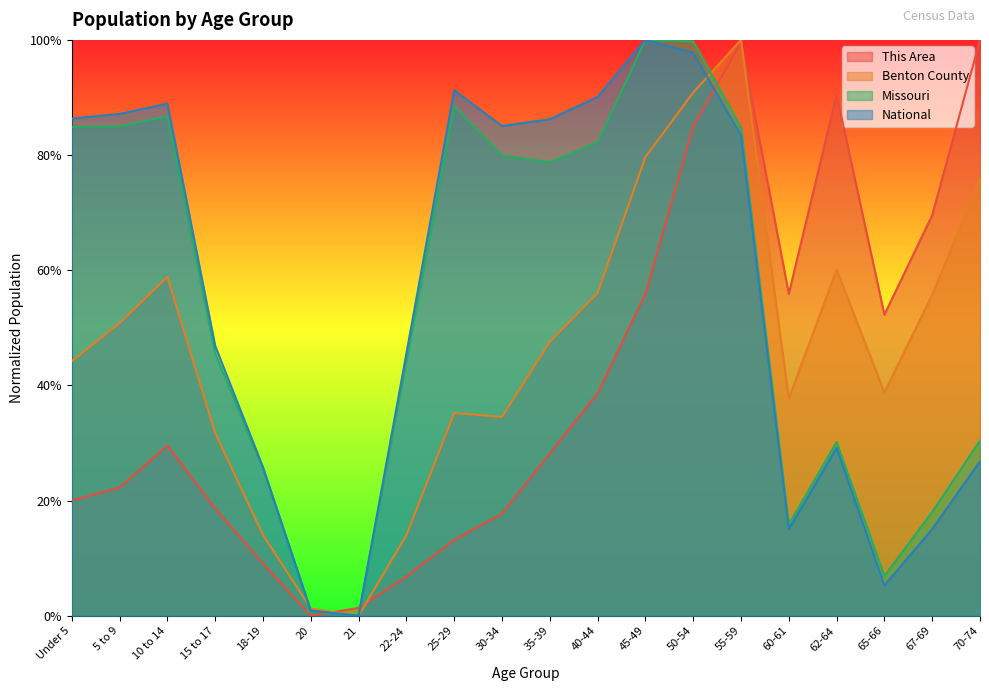

Is the value of Missouri at 60-61 greater than the value of Benton County at 35-39?

No